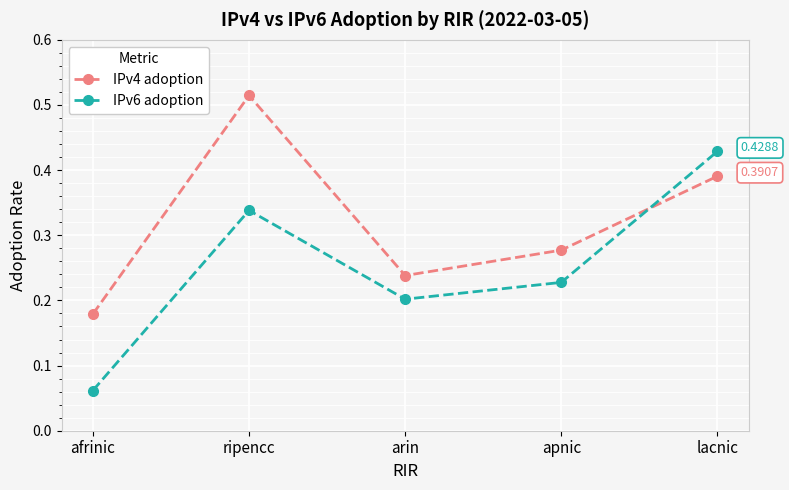

At which label does IPv6 adoption reach its peak?

lacnic